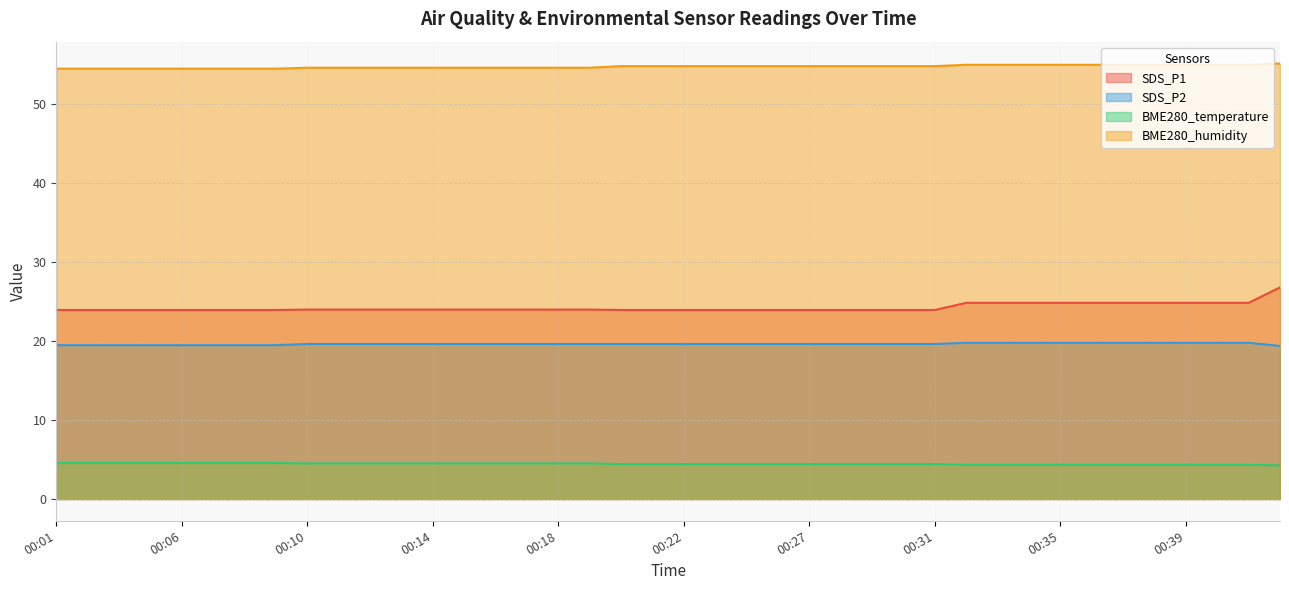

Between 00:18 and 00:16, which is larger?

00:18